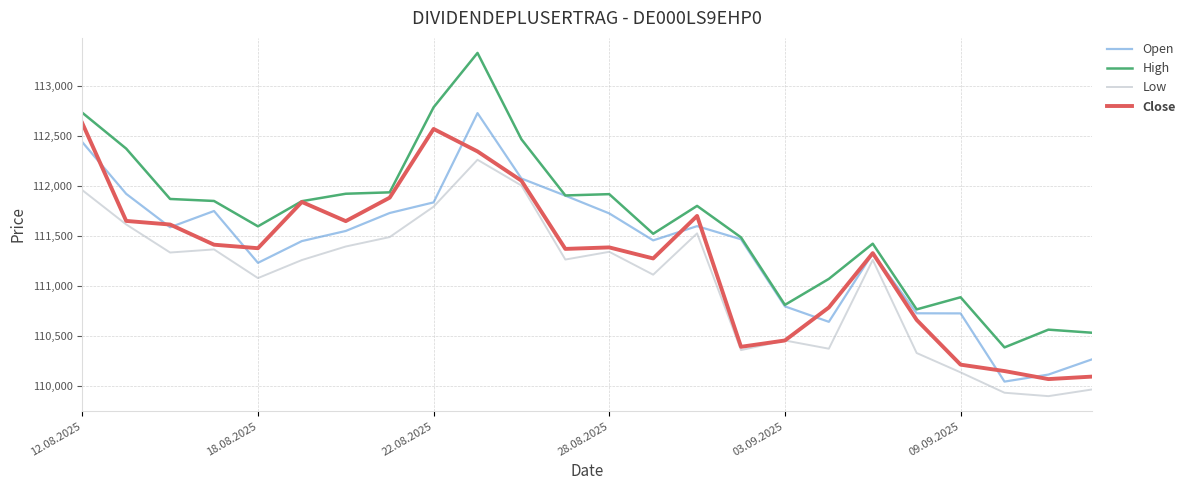

How many lines are shown in the chart?

4